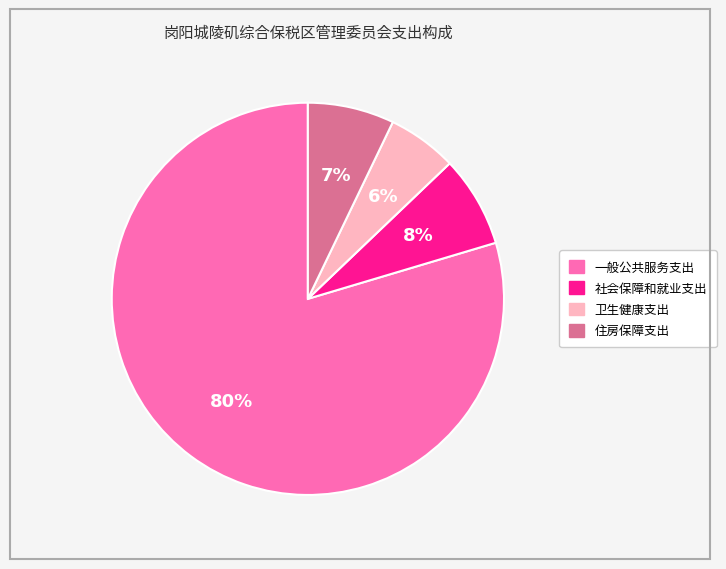

Is 卫生健康支出 the majority of the pie?

No